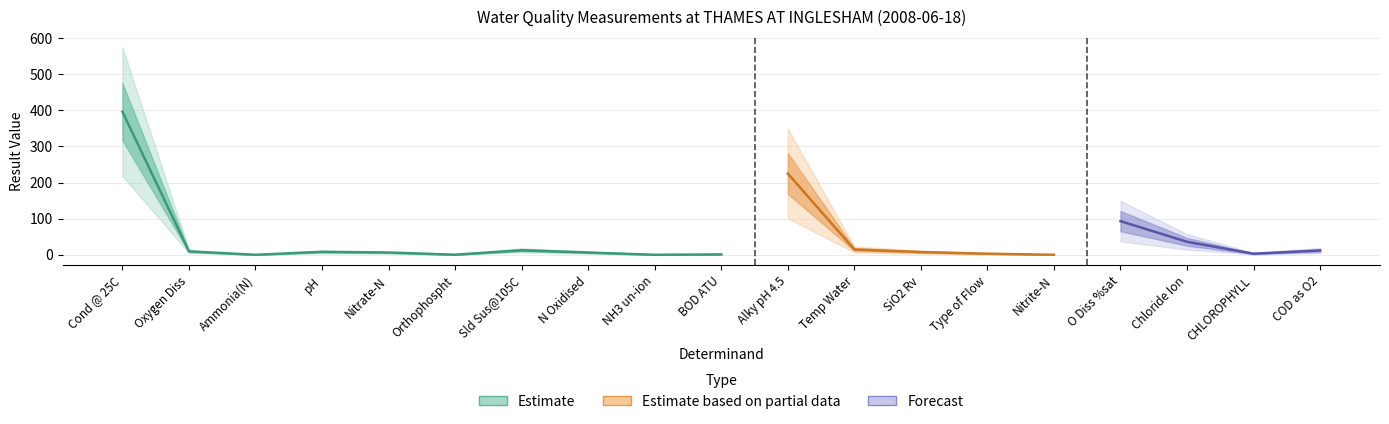

Is it true that Chloride Ion equals 20.4 at Ammonia(N)?

False